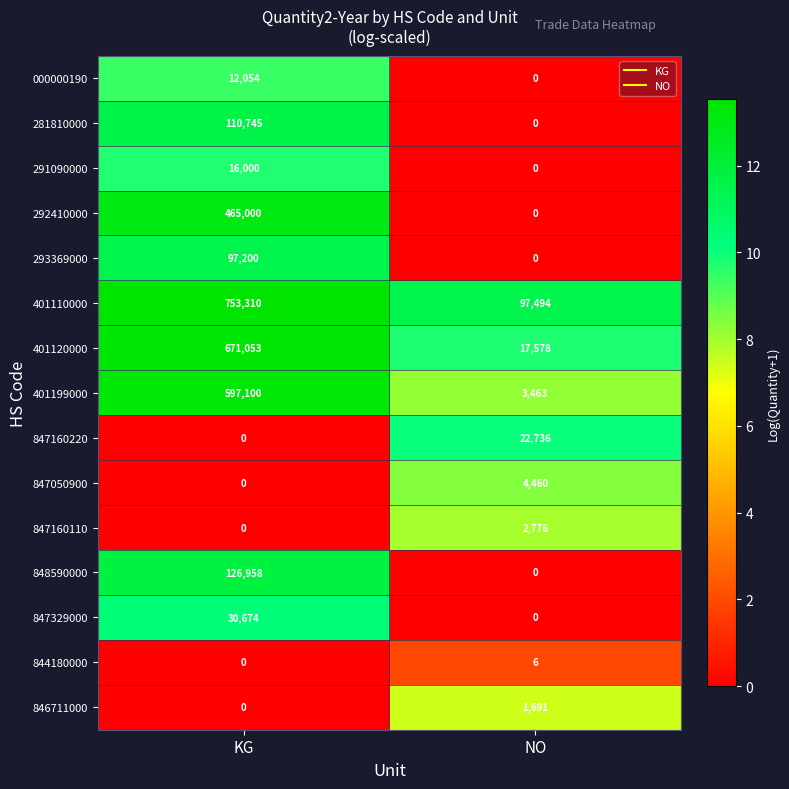

How many series are shown in this chart?

15